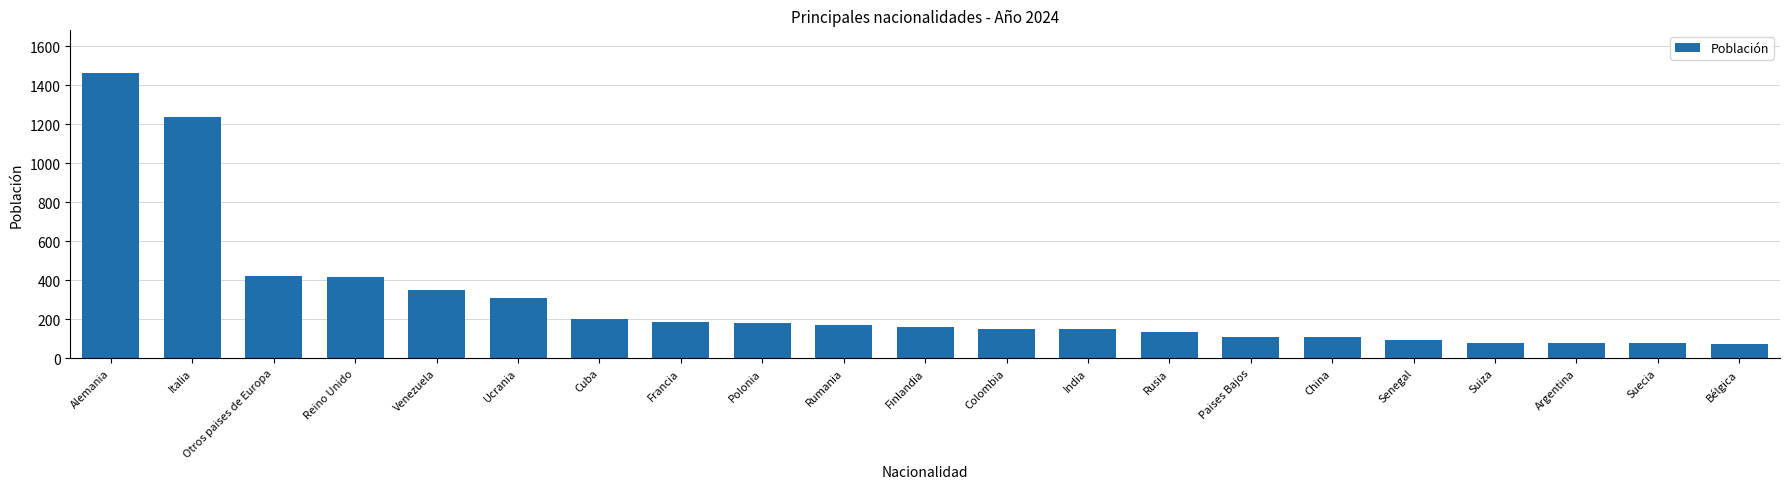

What is the sum of the values at Ucrania and Venezuela?

662